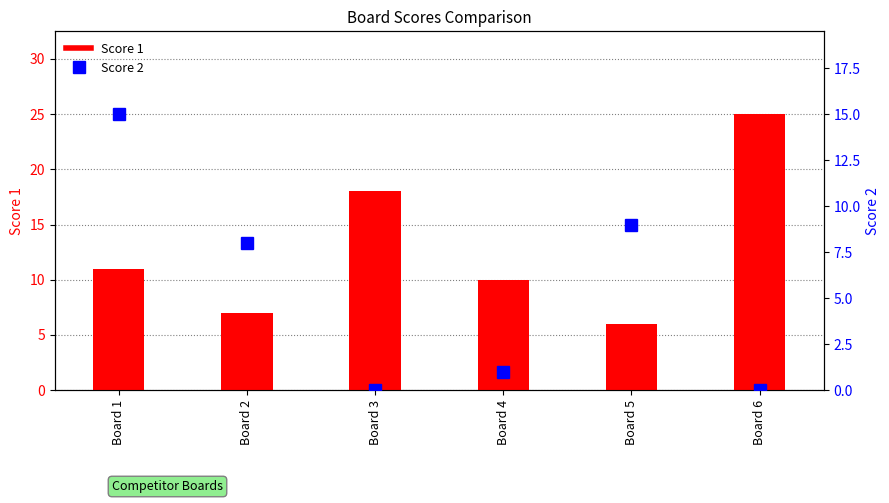

What is the value of the Score 1 bar at the 6th from the left?

25